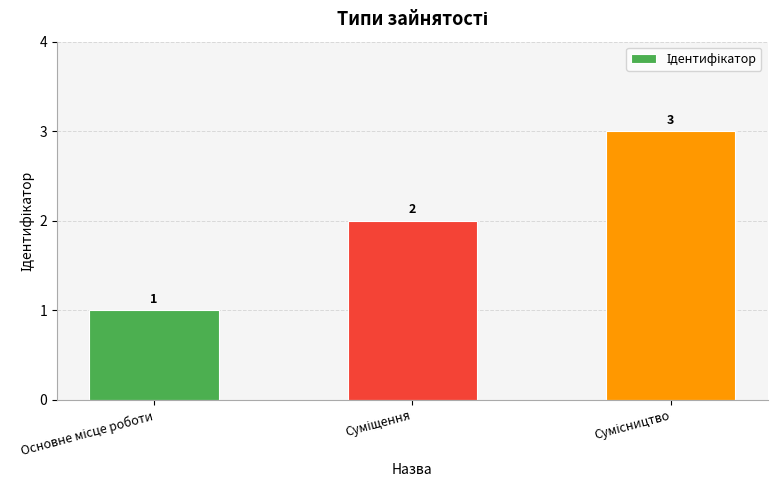

What is the difference between the second highest and minimum values?

1